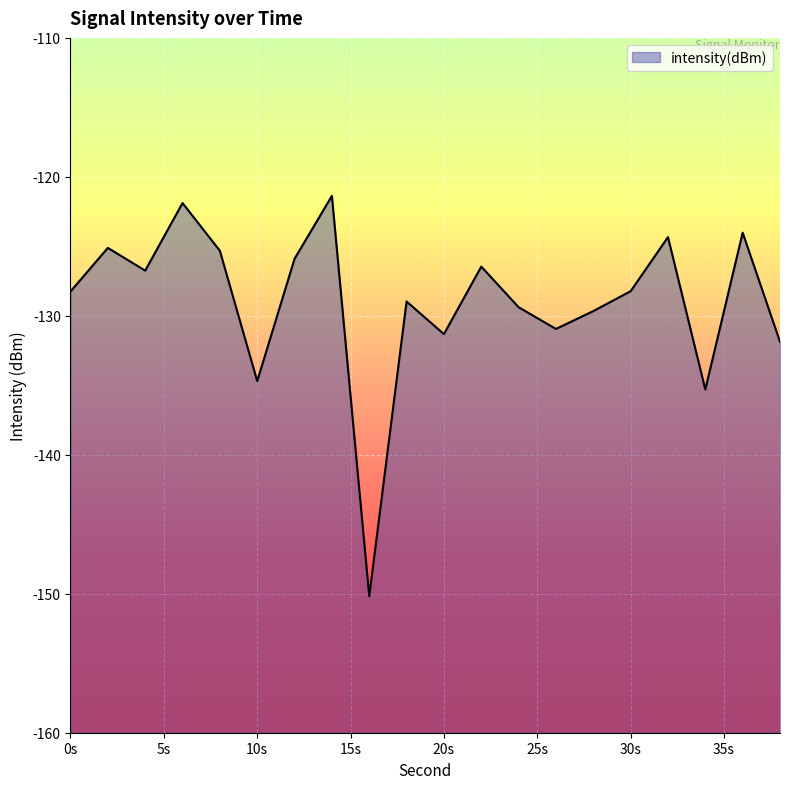

How many points are lower than both their immediate neighbors (excluding endpoints)?

6